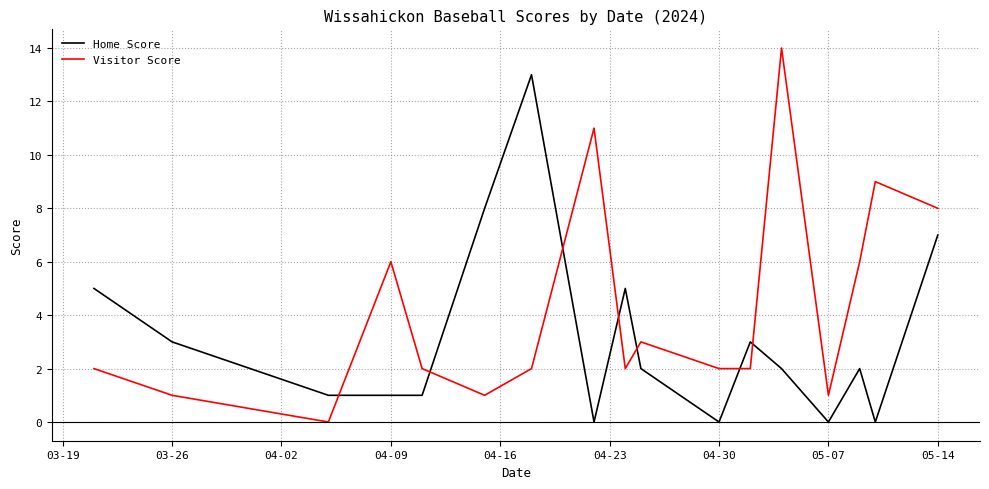

What is the difference between the maximum and minimum values in the Visitor Score series?

14